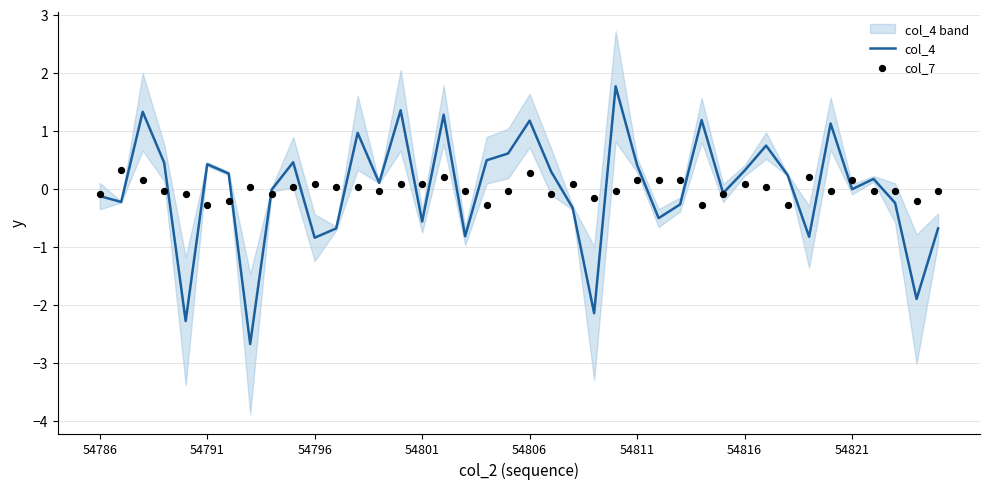

What are all the series names shown in the legend?

col_4, col_7